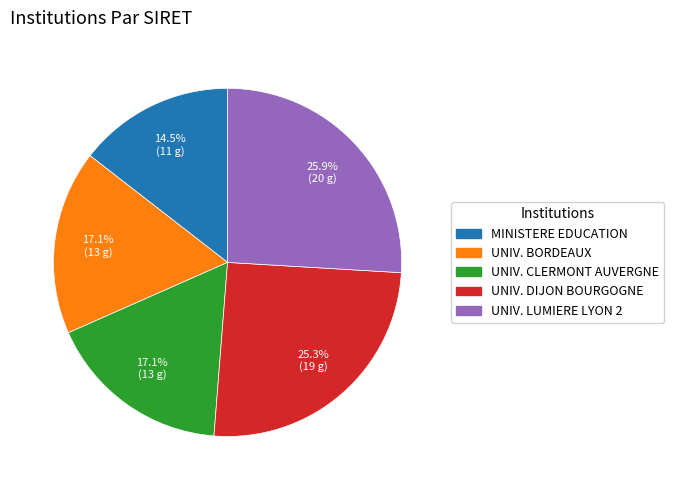

Is there a majority slice in this chart?

No